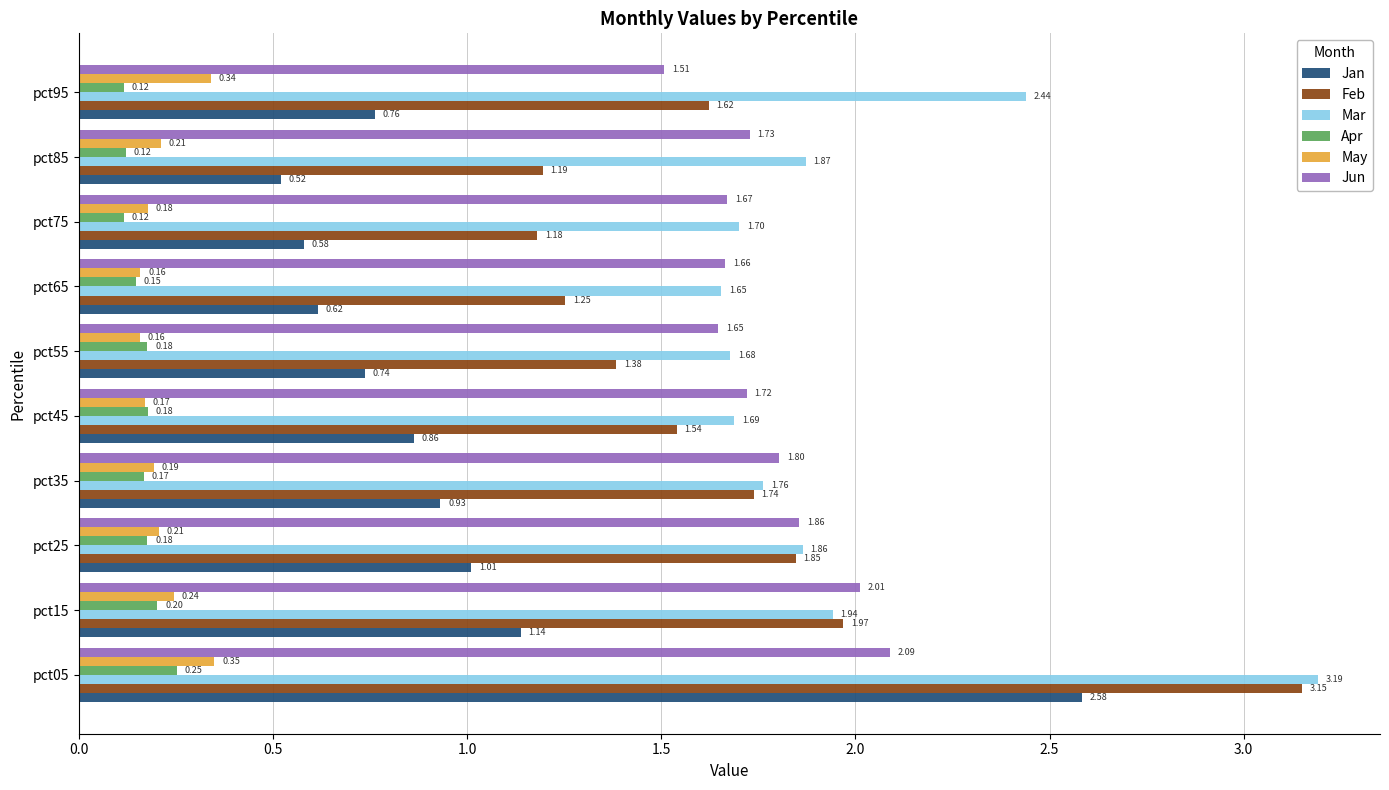

At how many categories does at least one series exceed 1?

10